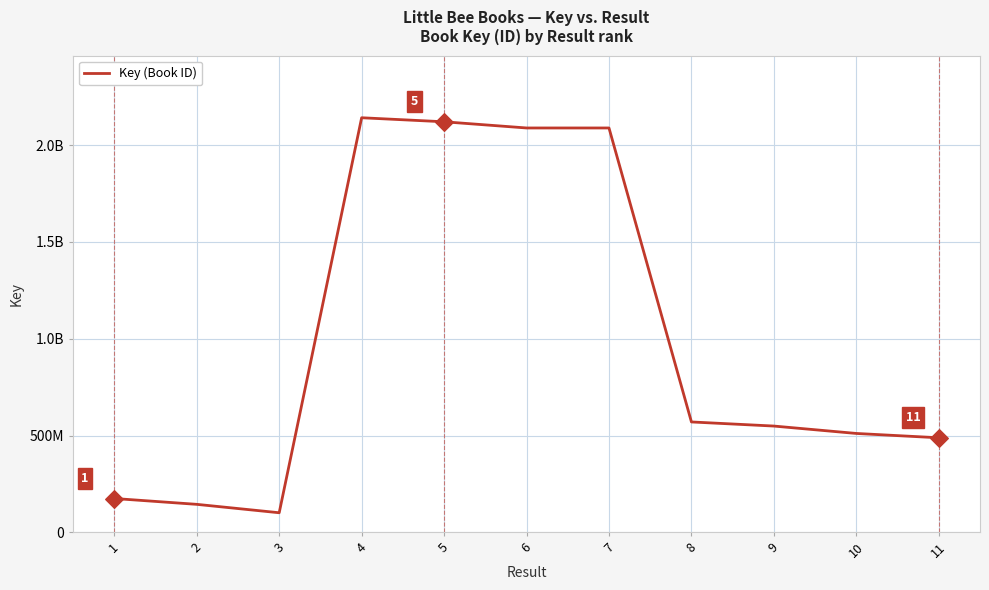

Which has a higher value, 7 or 4?

4